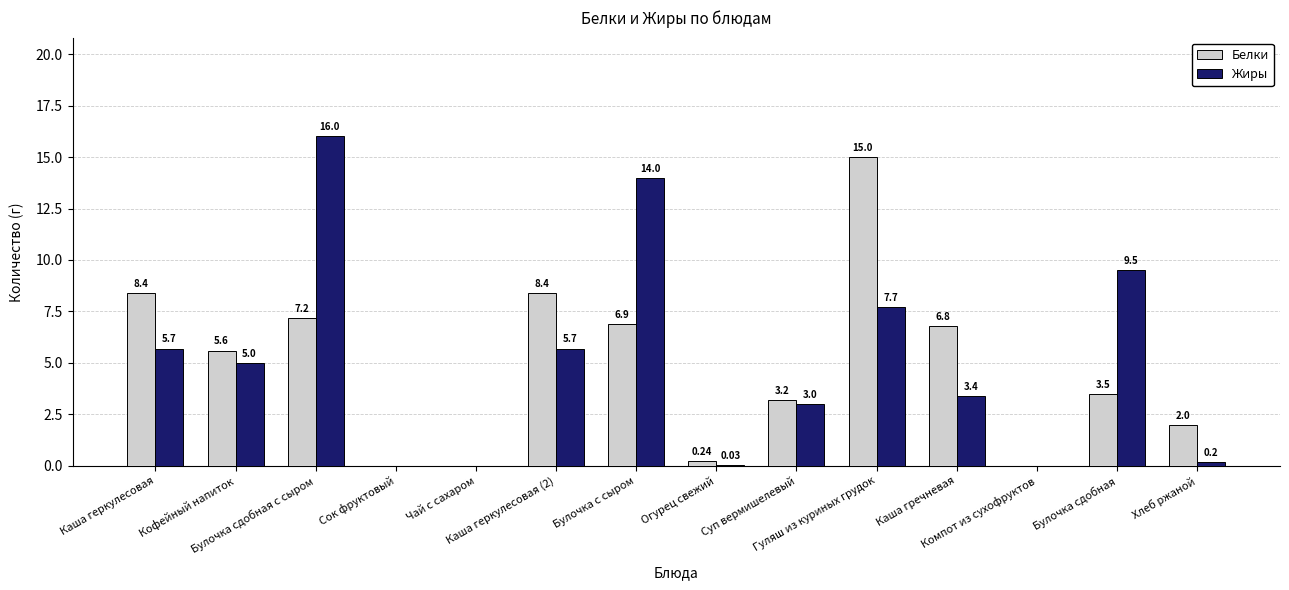

How many groups of bars are there?

14